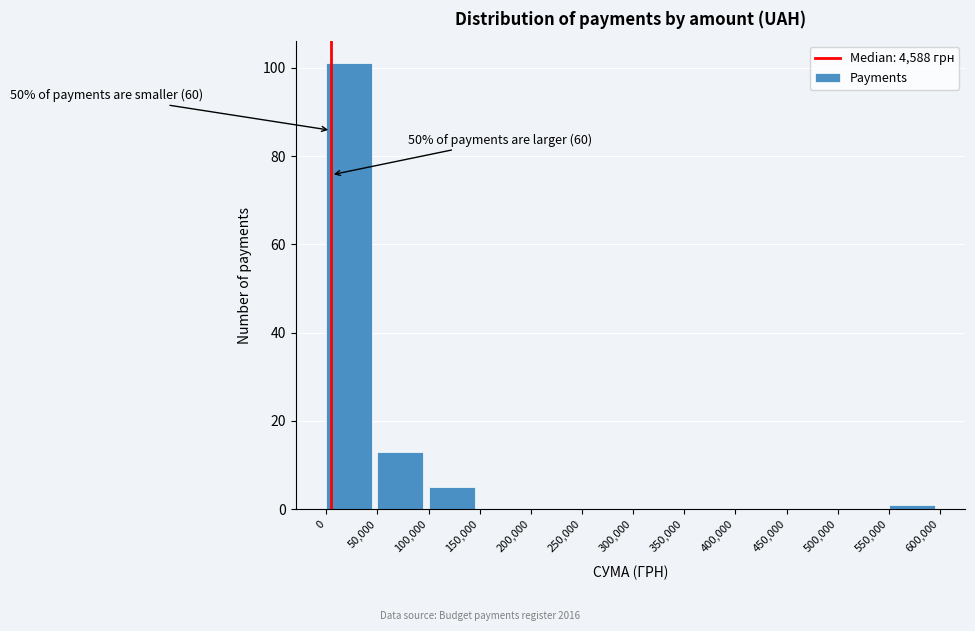

Which range on the x-axis has the tallest bar?

0 to 50,000